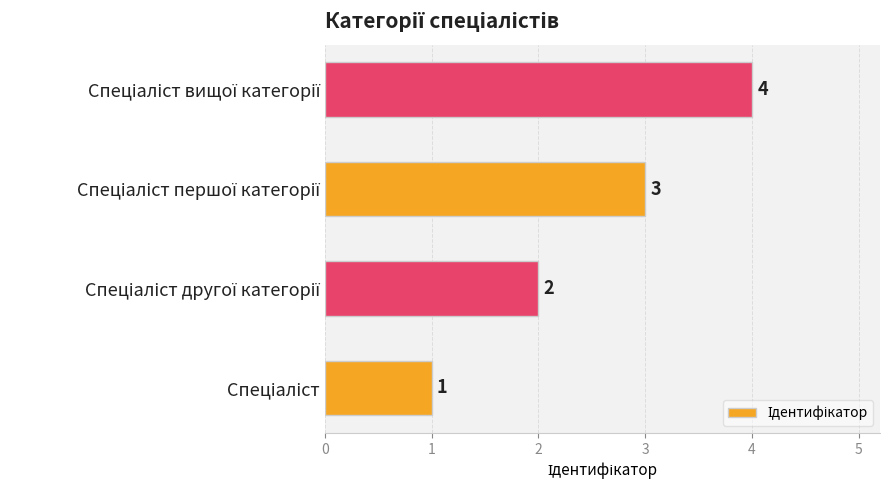

What is the sum of all values?

10